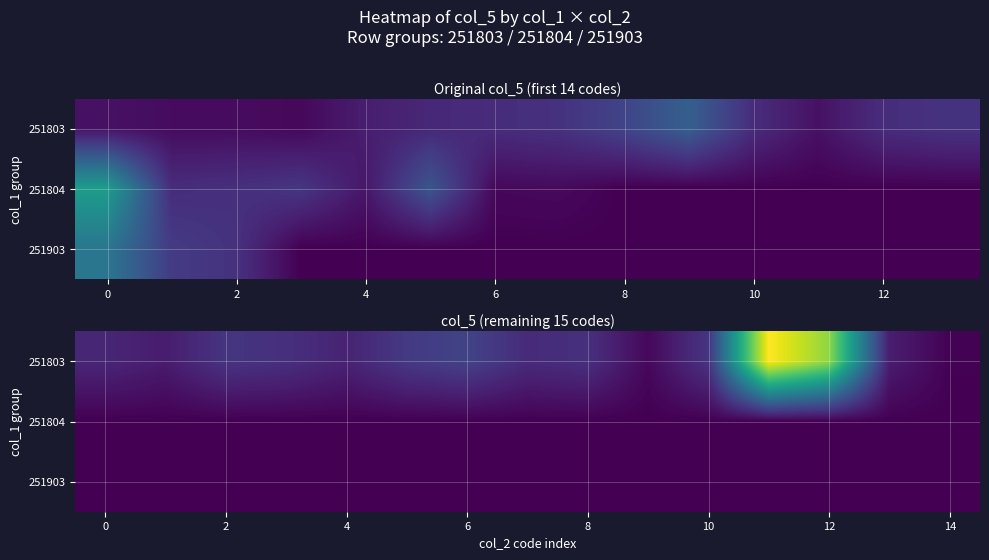

What is the total value across all series at 4?

1.0